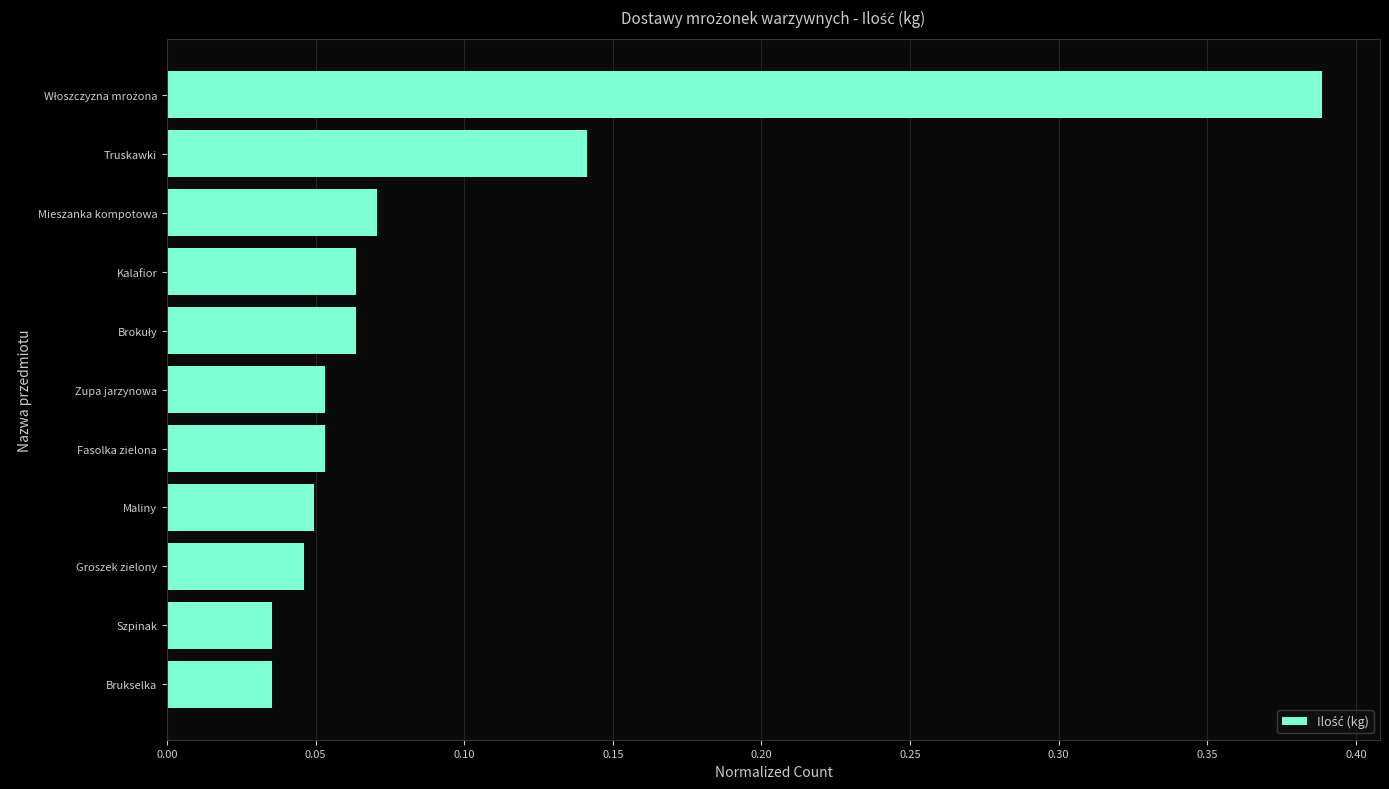

What is the sum of all values?

1.0